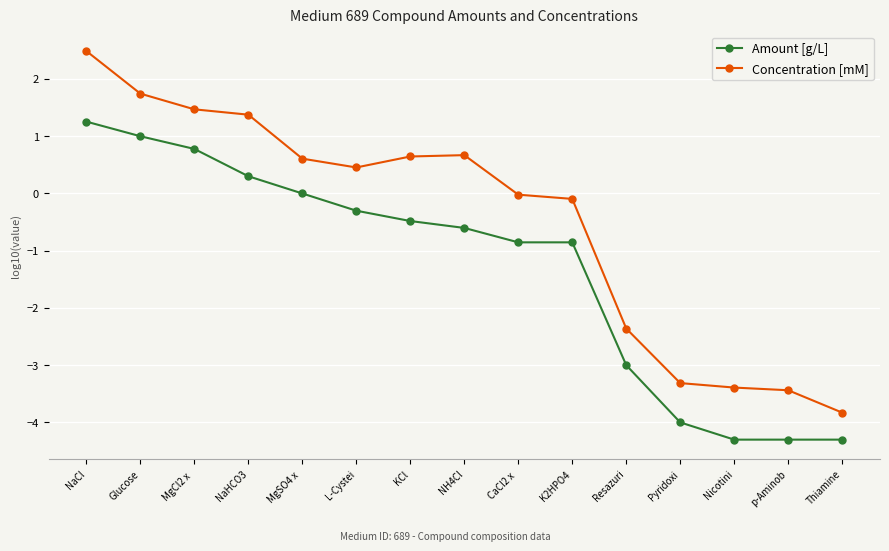

At Thiamine, list the series in order from largest to smallest.

Concentration [mM], Amount [g/L]